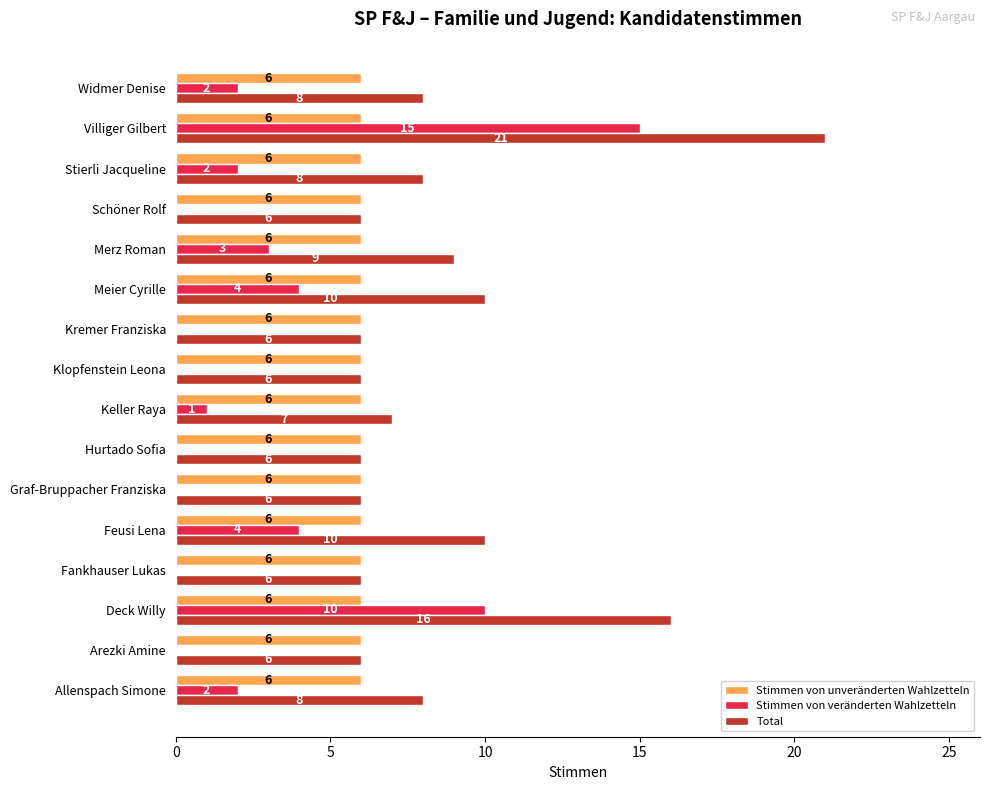

What are all the series names shown in the legend?

Stimmen von unveränderten Wahlzetteln, Stimmen von veränderten Wahlzetteln, Total